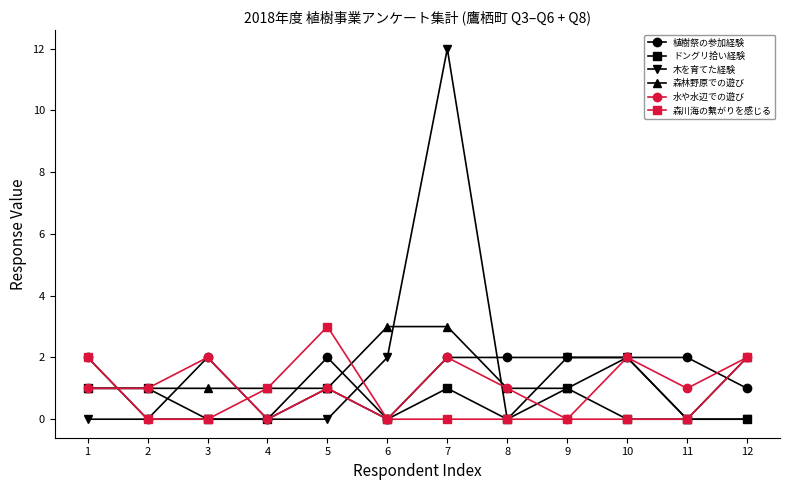

What is the total value across all series at 9?

6